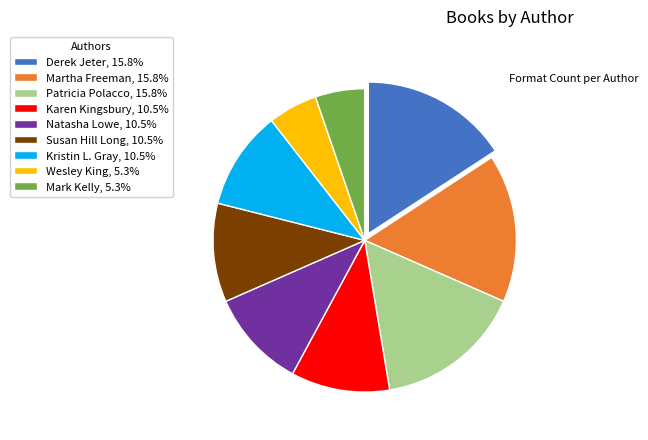

Do Derek Jeter and Karen Kingsbury together represent more than half of the pie?

No